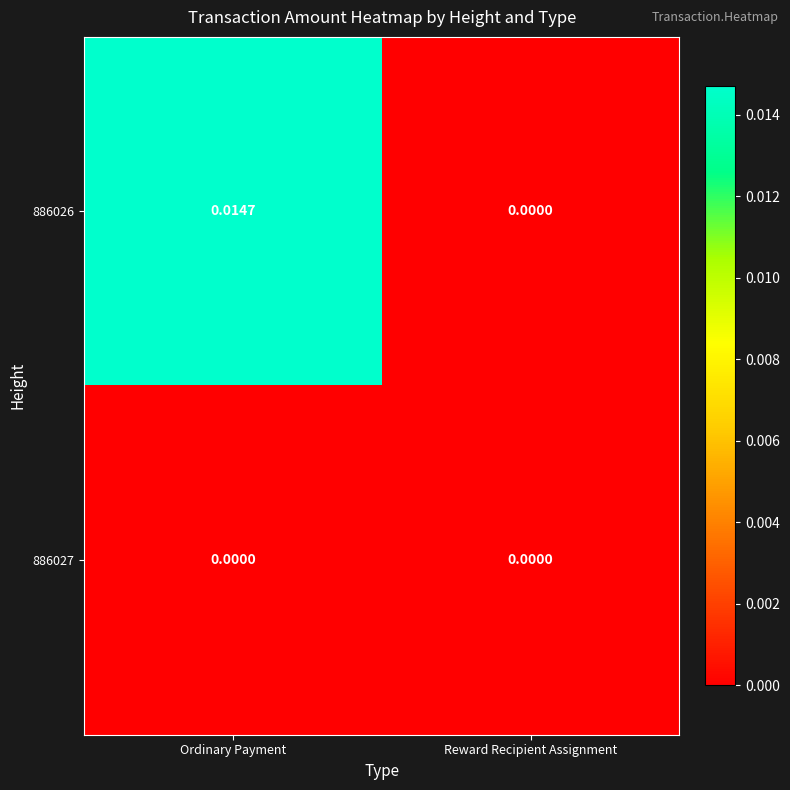

Which series has the widest spread of values?

886026